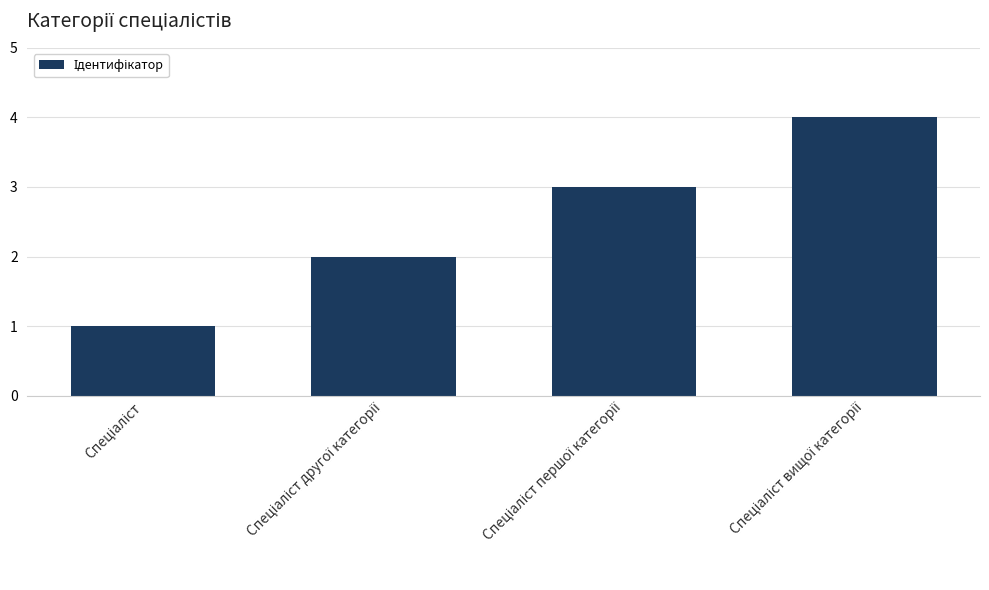

What is the difference between the maximum and minimum values?

3